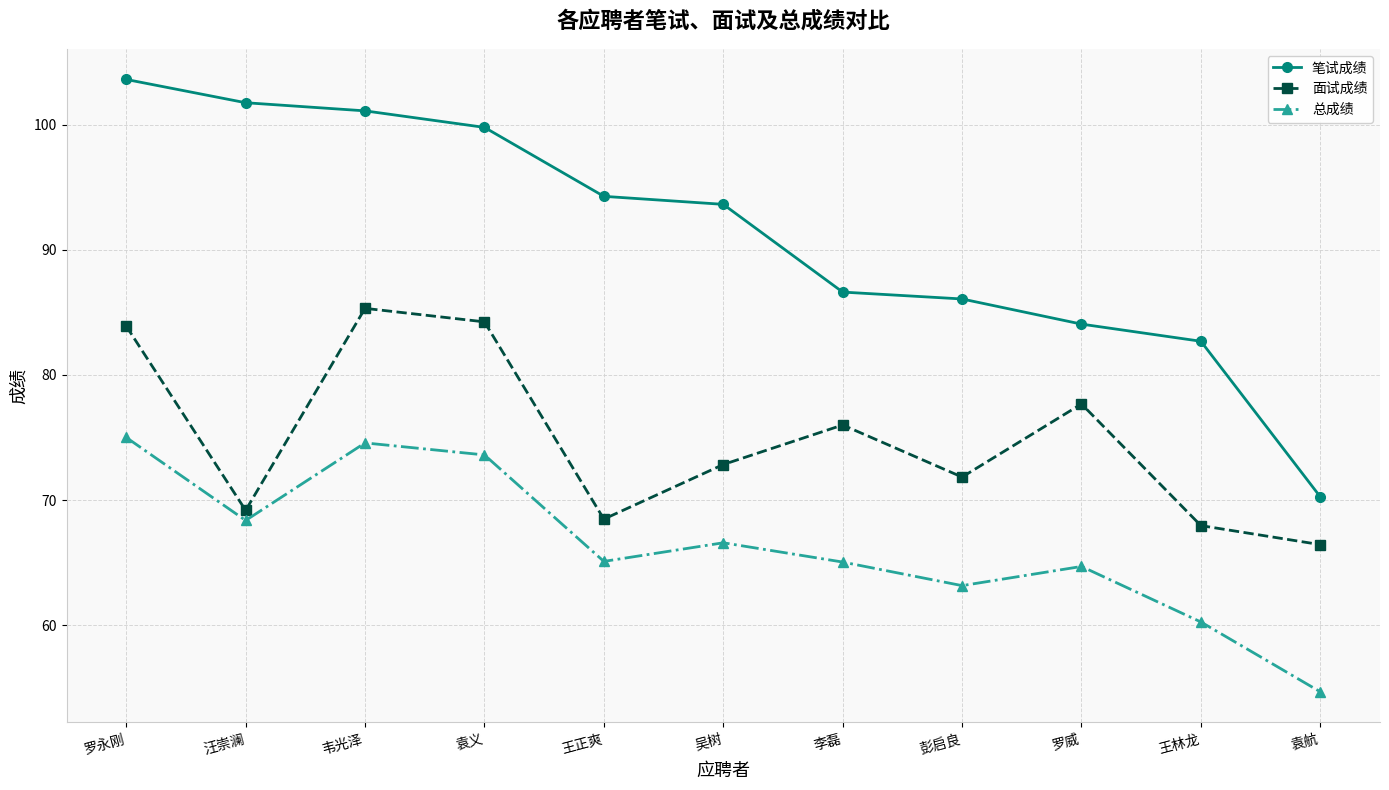

Count the number of data series in this chart.

3